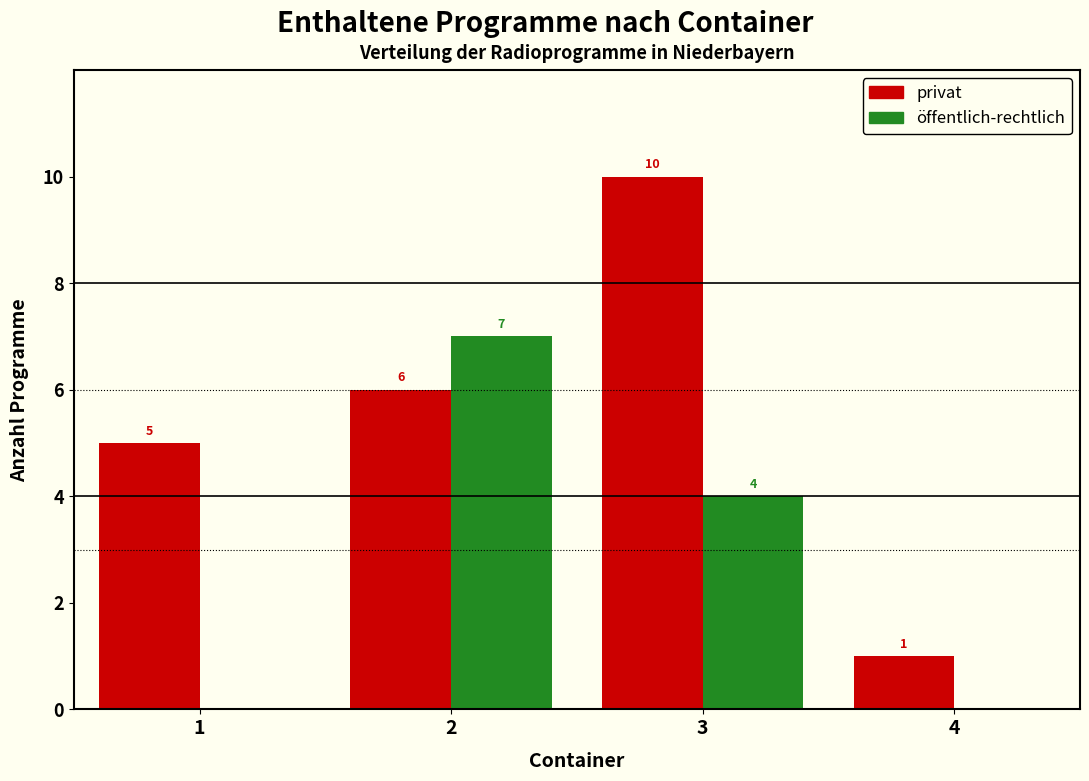

Reading right to left, list all the values displayed in this chart.

privat: 4=1	3=10	2=6	1=5
öffentlich-rechtlich: 4=0	3=4	2=7	1=0